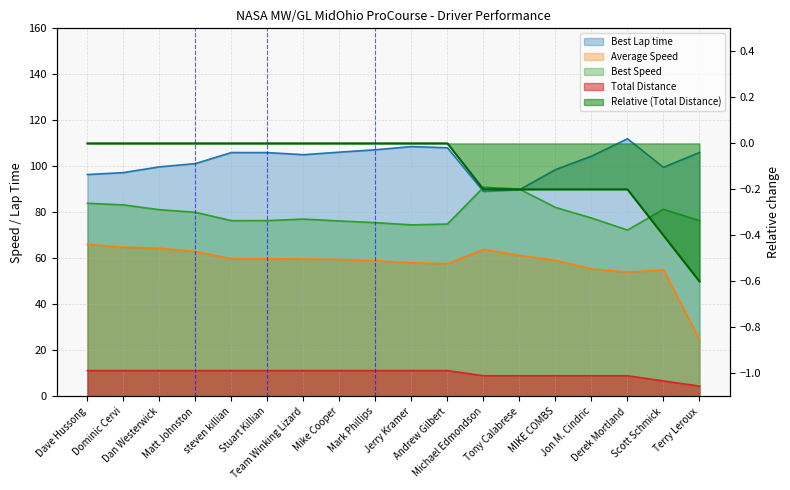

List the series in order of their peak value, highest first.

Best Lap time, Best Speed, Average Speed, Total Distance